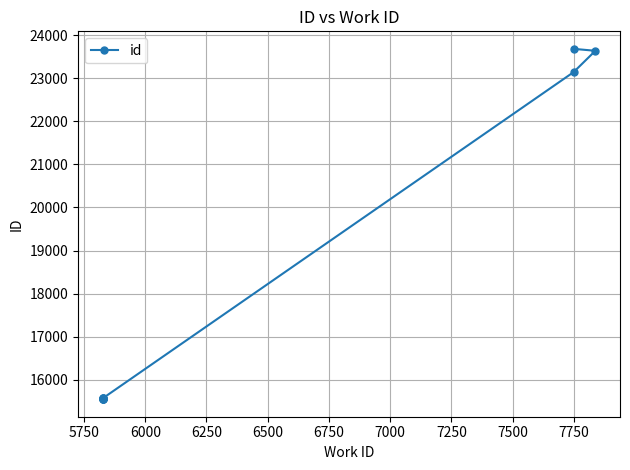

What is the value of the 6th point from the left?

15565